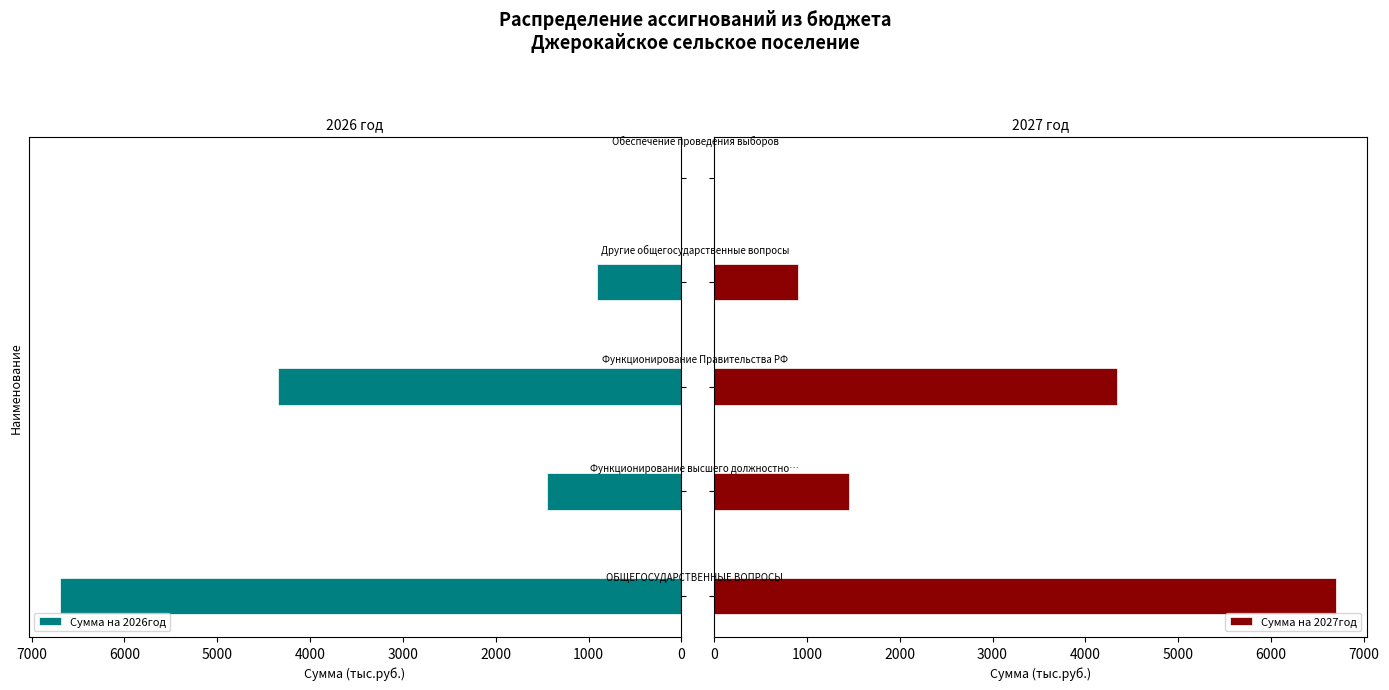

Does the chart contain any negative values?

No